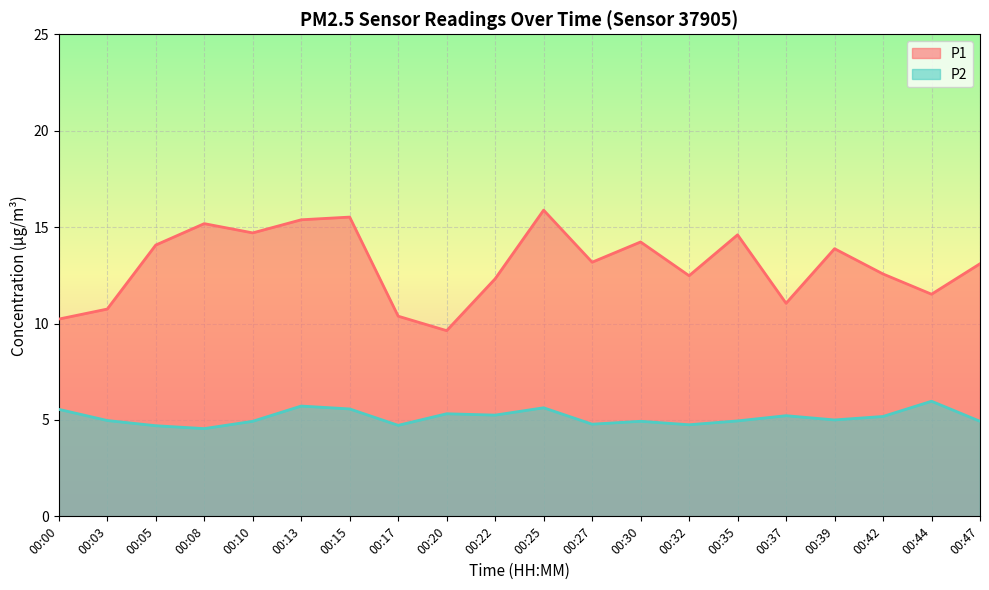

What is the sum of all P2 values?

102.6